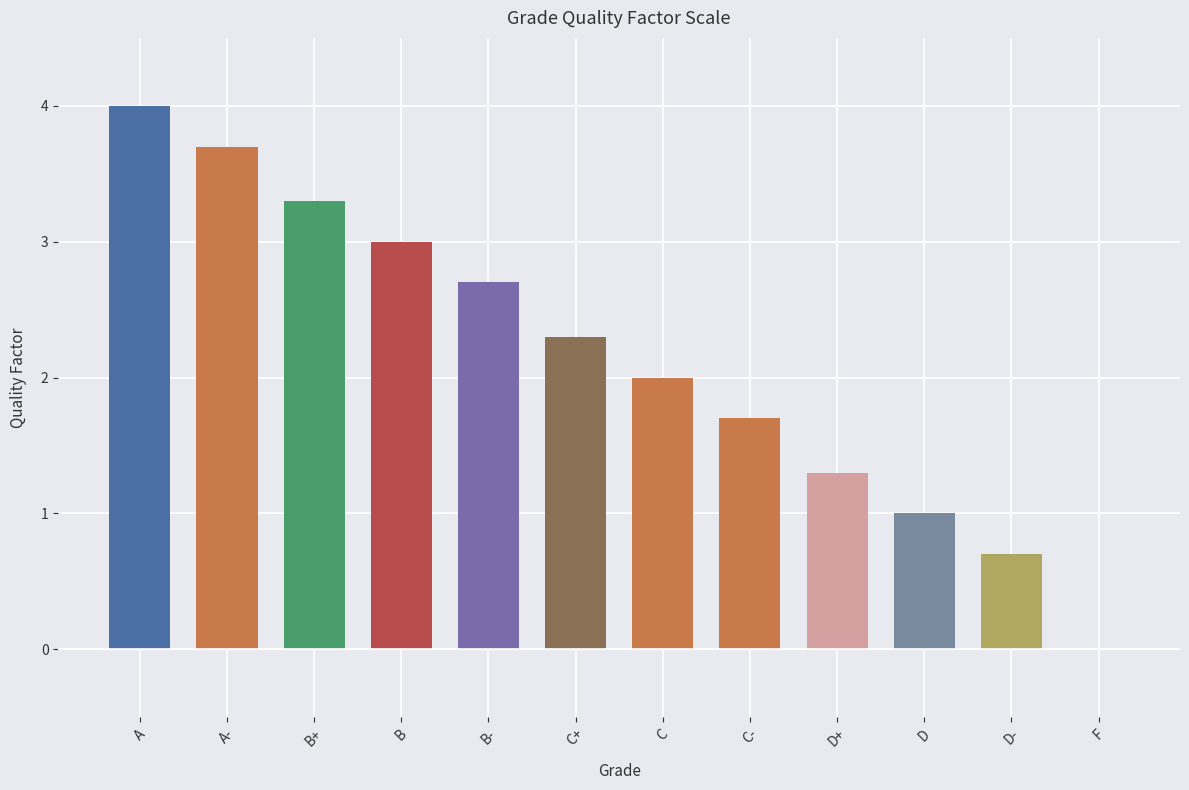

How many series are shown in this chart?

1